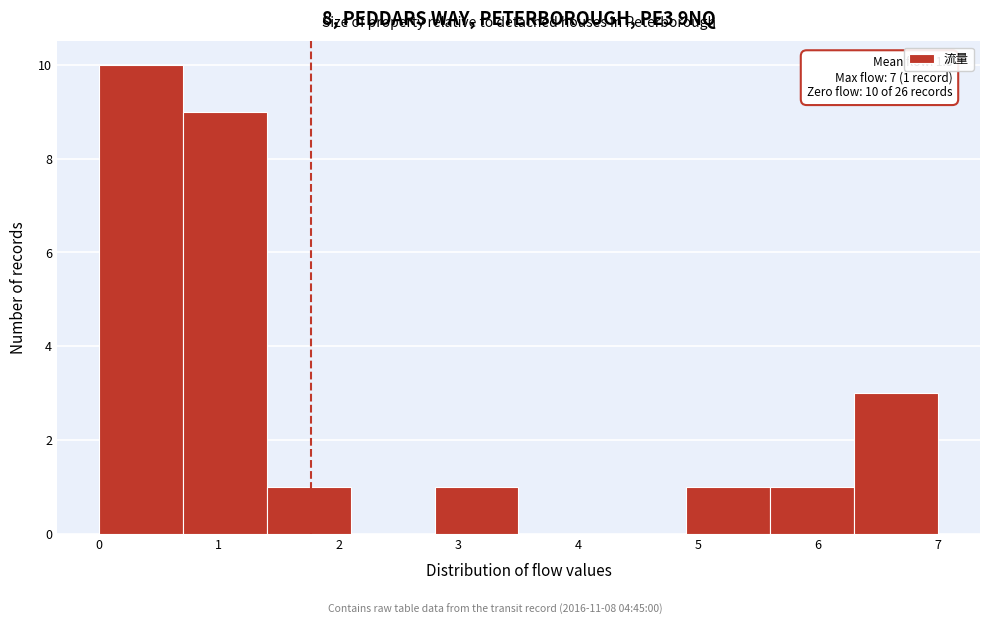

Which range on the x-axis has the tallest bar?

0.0 to 0.7